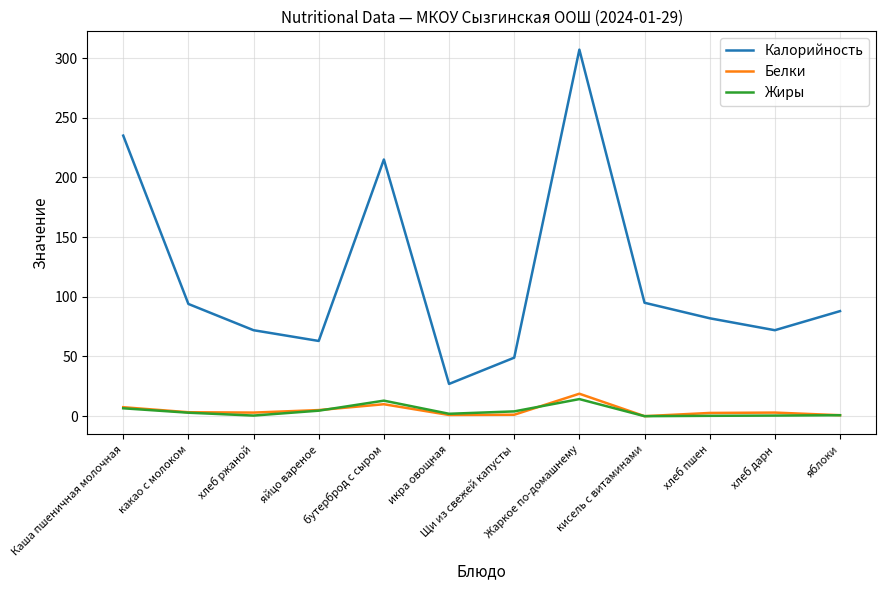

Is the value of Жиры at хлеб ржаной greater than the value of Калорийность at яблоки?

No